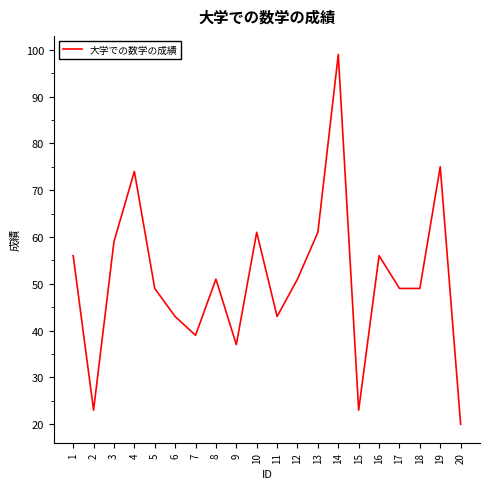

Reading right to left, list all the values displayed in this chart.

20=20	19=75	18=49	17=49	16=56	15=23	14=99	13=61	12=51	11=43	10=61	9=37	8=51	7=39	6=43	5=49	4=74	3=59	2=23	1=56